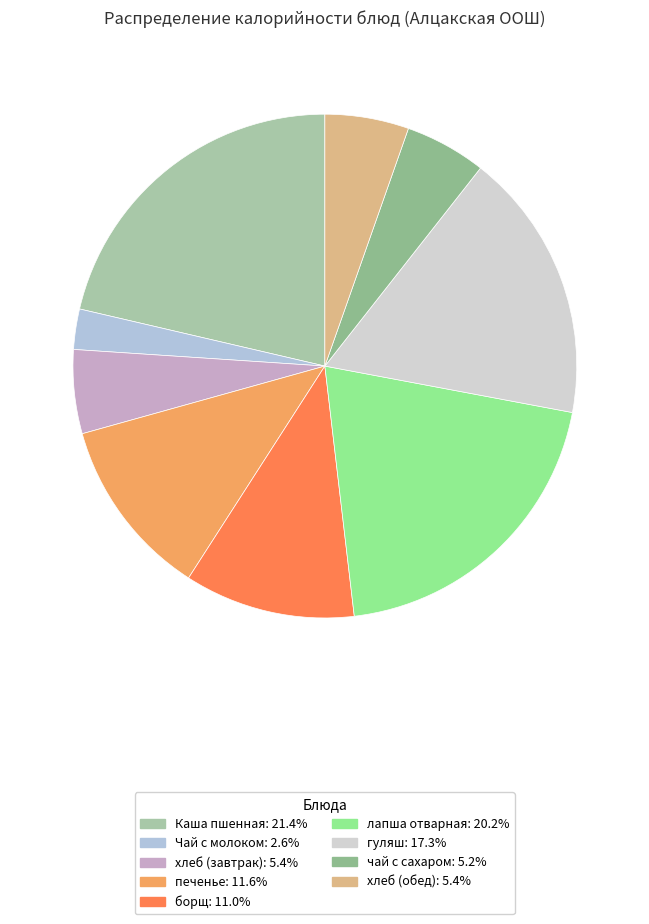

How many slices are in this pie chart?

9